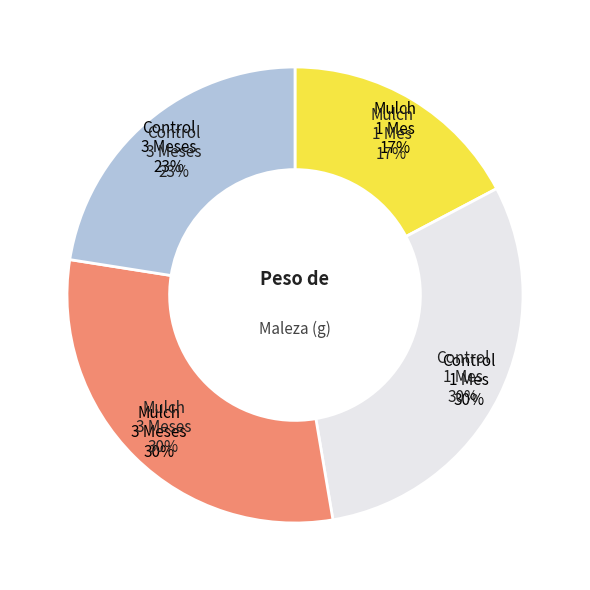

What is the change in value from Mulch 3 Meses to Control 3 Meses?

-1.9